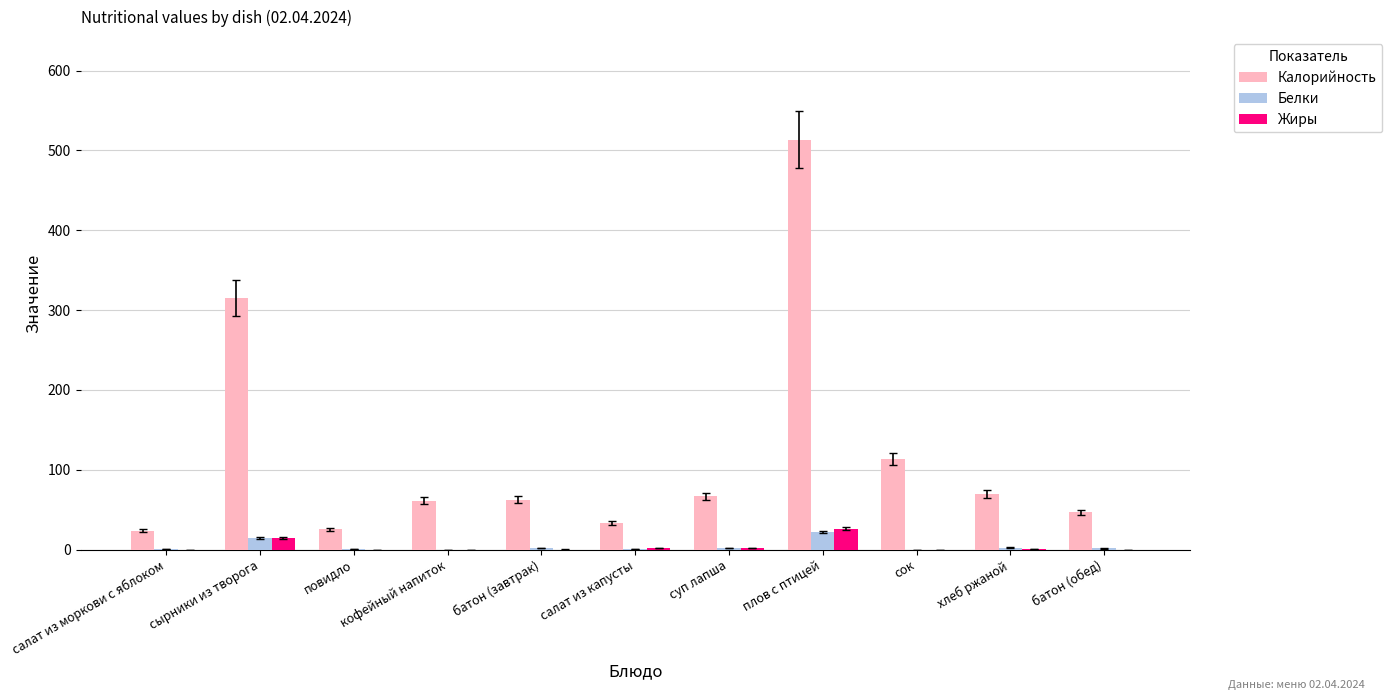

What is the greatest value displayed?

513.6